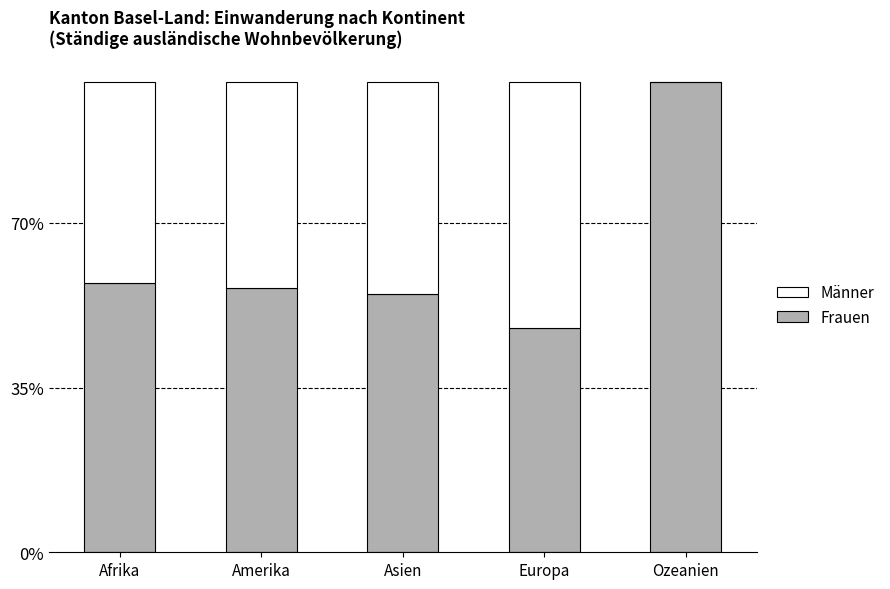

What is the total value across all series at Amerika?

100.0